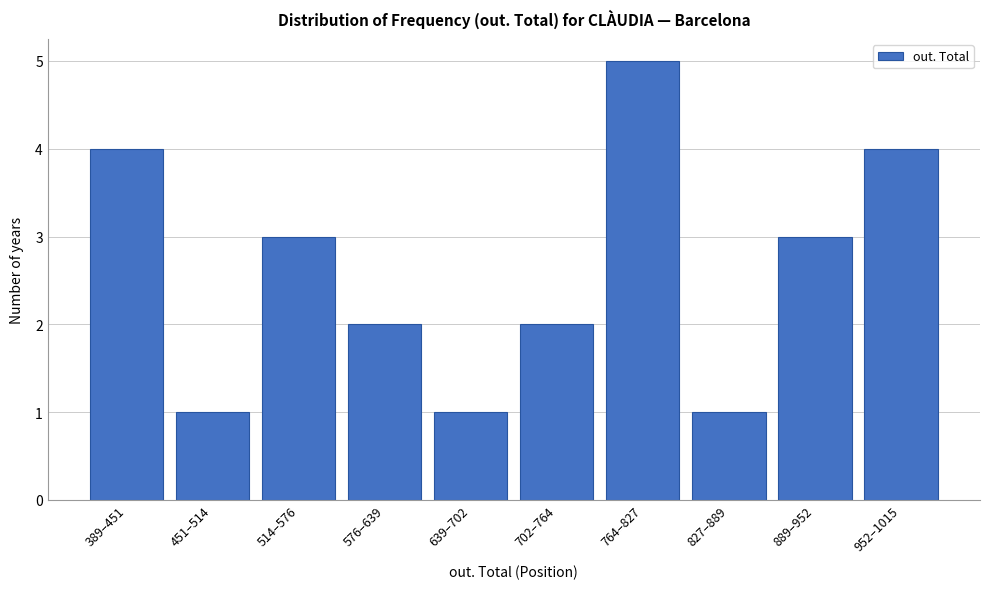

Reading right to left, what are all the values shown in this chart?

952–1015=4	889–952=3	827–889=1	764–827=5	702–764=2	639–702=1	576–639=2	514–576=3	451–514=1	389–451=4